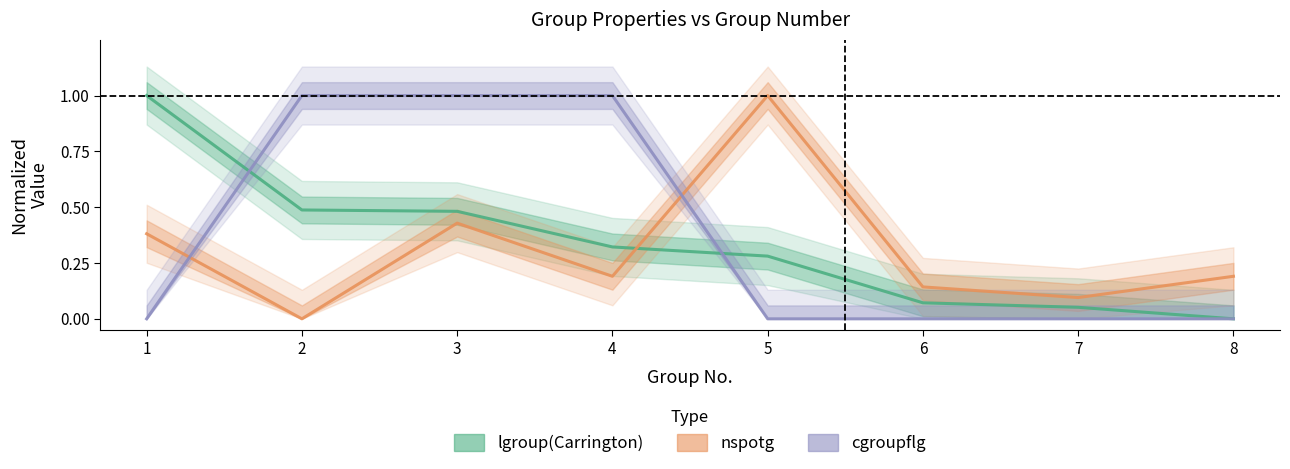

Is the value of cgroupflg at 5 greater than the value of nspotg at 5?

No